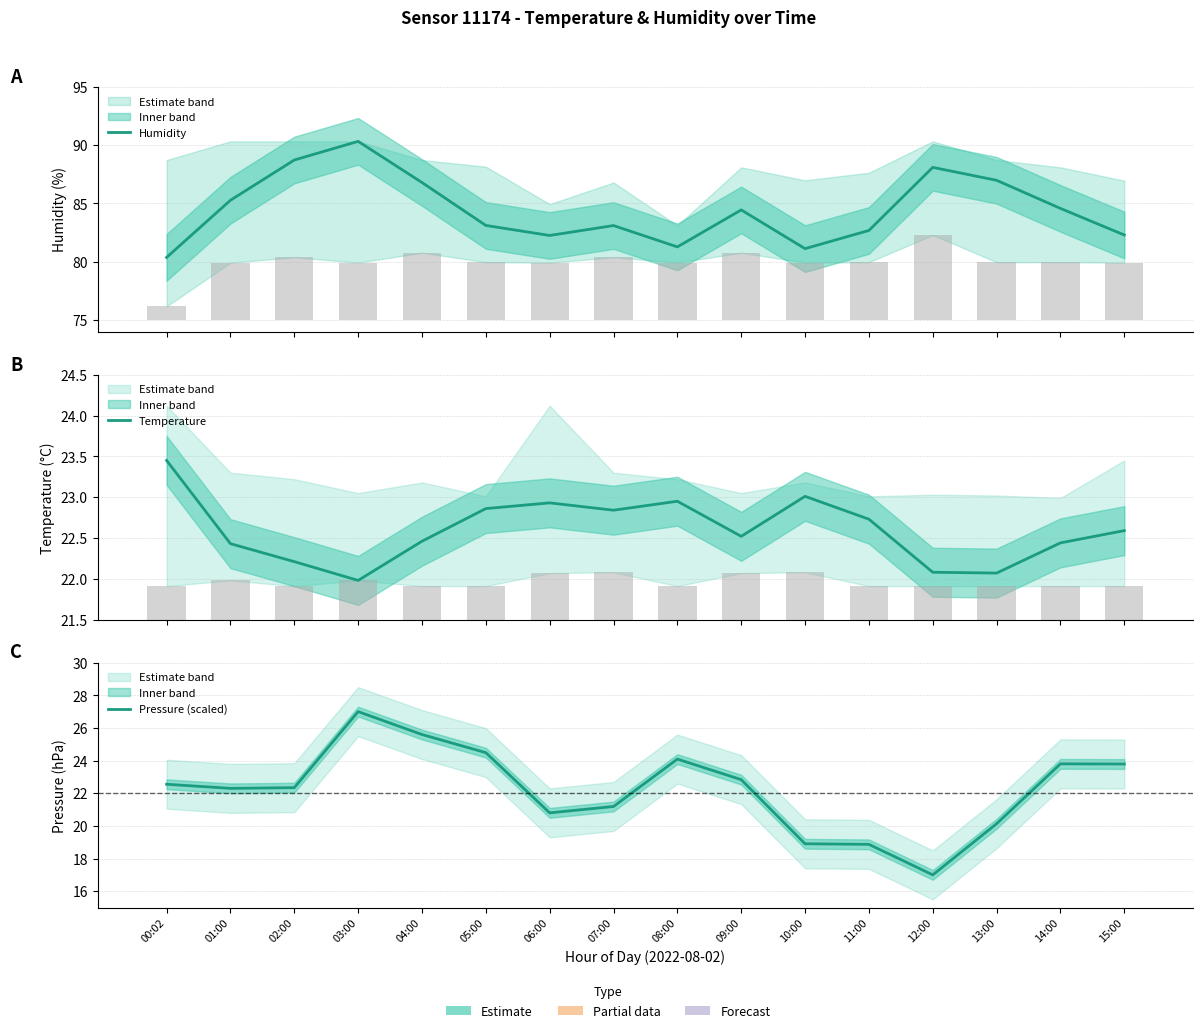

What is the difference between the maximum and minimum values in the Pressure (scaled) series?

10.0